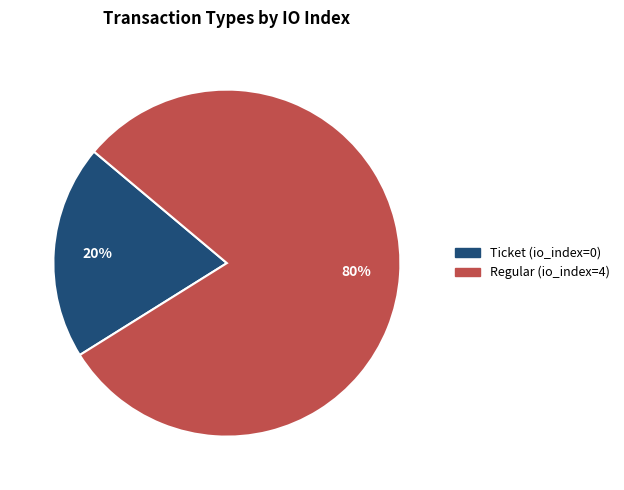

How many slices are in this pie chart?

2